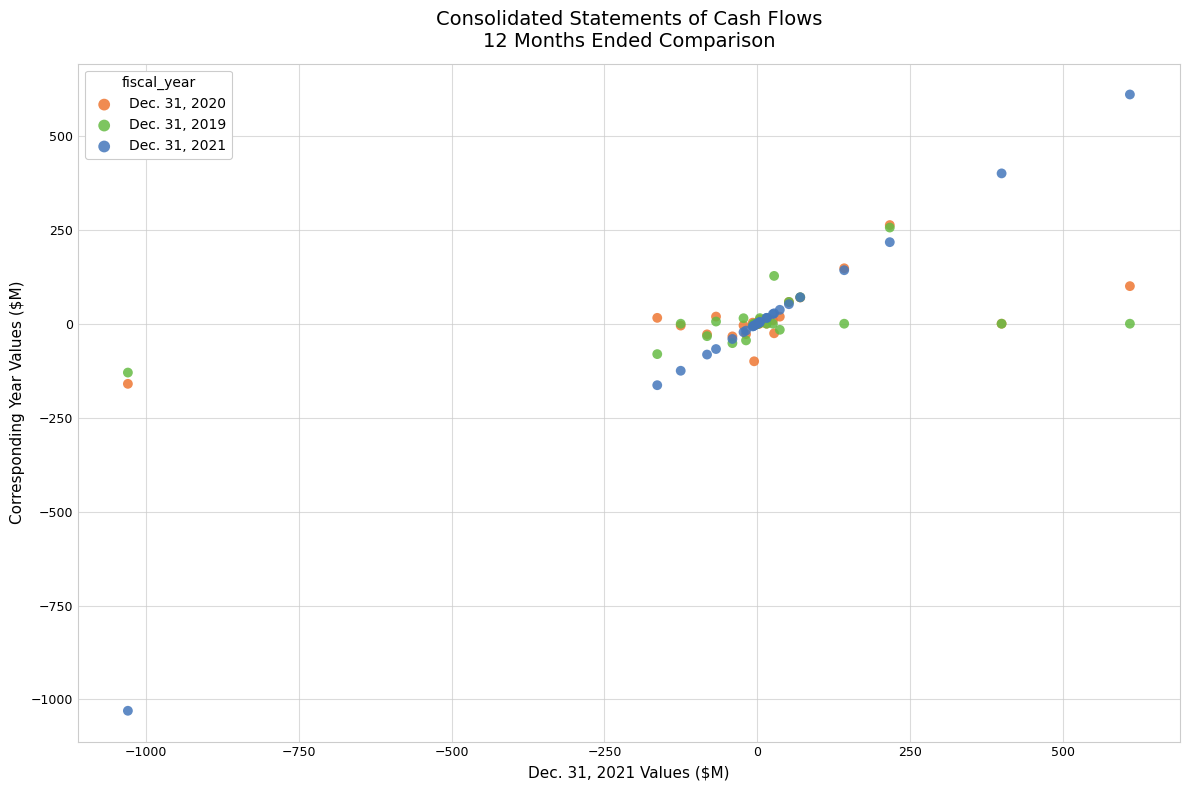

What are all the series names shown in the legend?

Dec. 31, 2020, Dec. 31, 2019, Dec. 31, 2021